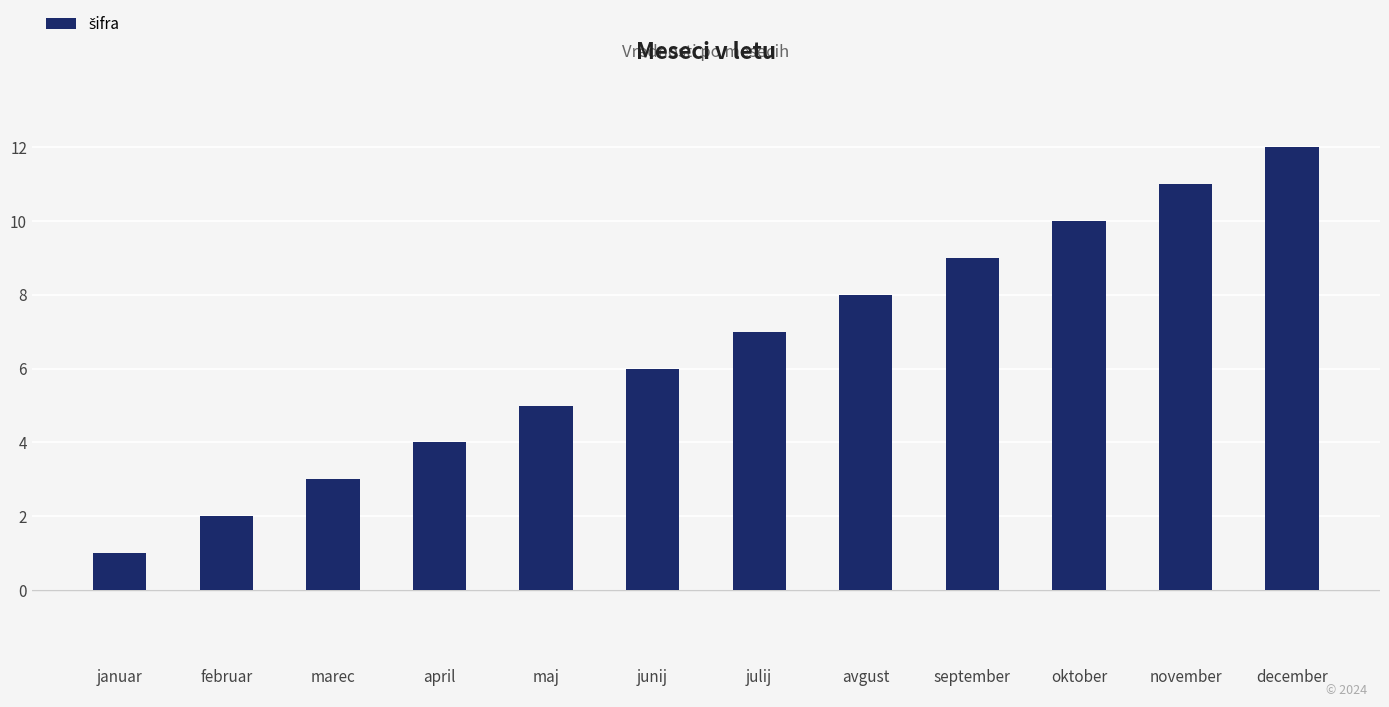

What is the label of the 8th bar from the right?

maj